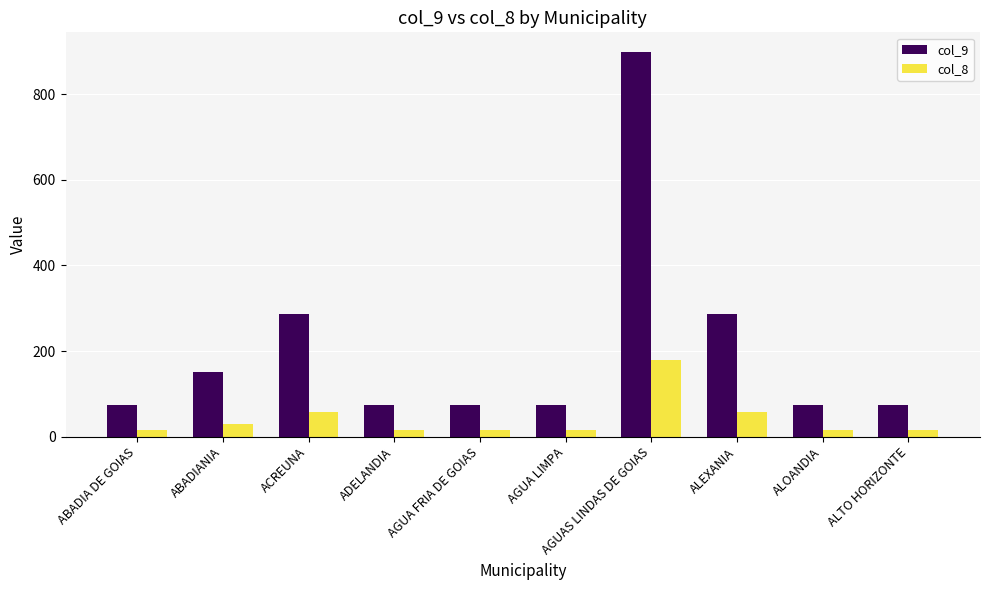

At how many categories does at least one series exceed 167?

3